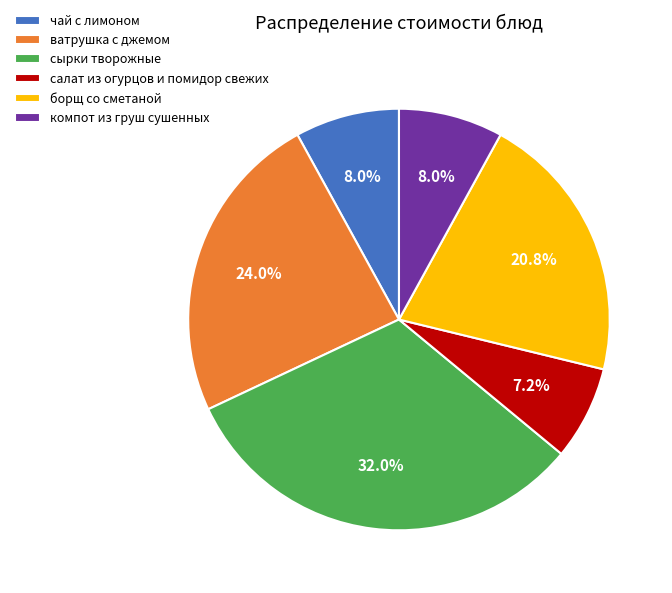

Which has a higher value, компот из груш сушенных or ватрушка с джемом?

ватрушка с джемом